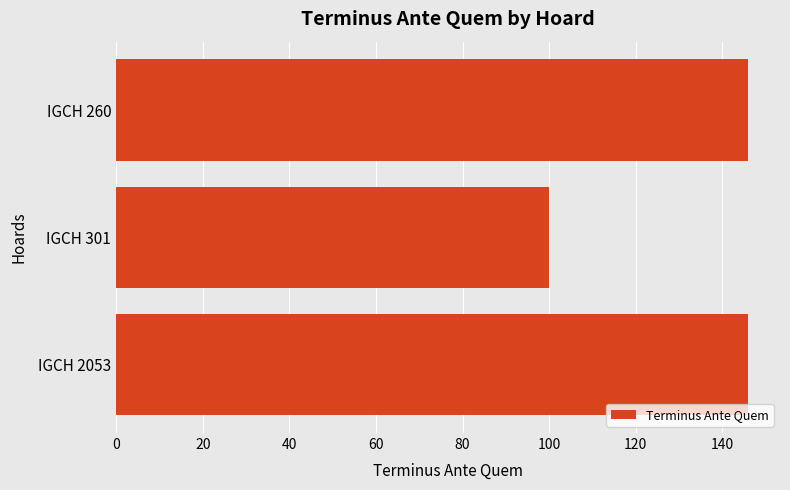

Approximately how many times larger is the value at IGCH 260 compared to IGCH 301?

1.5